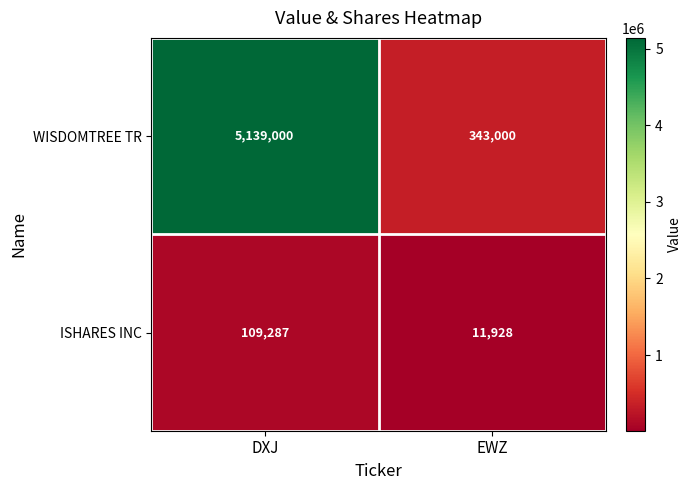

What is the greatest value displayed?

5139000